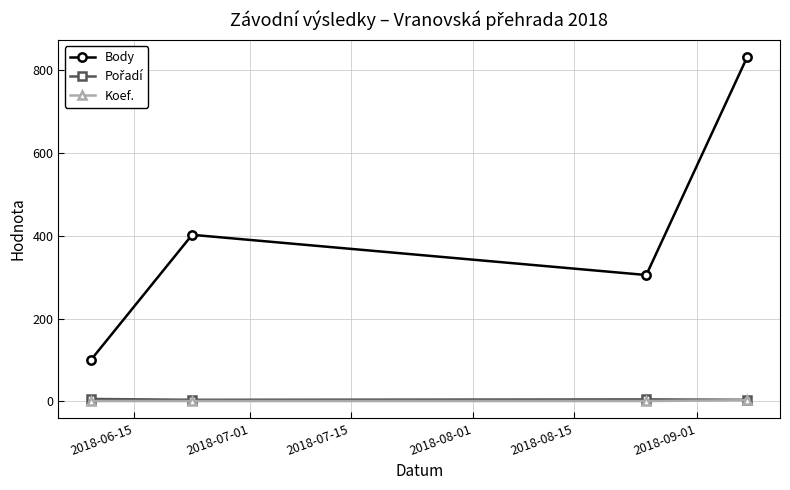

How many series are shown in this chart?

3